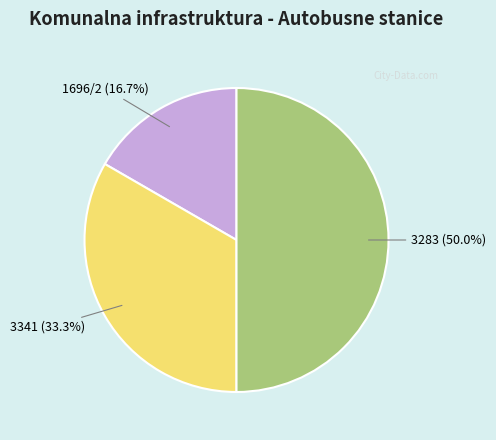

Which category has the biggest portion of the pie?

3283